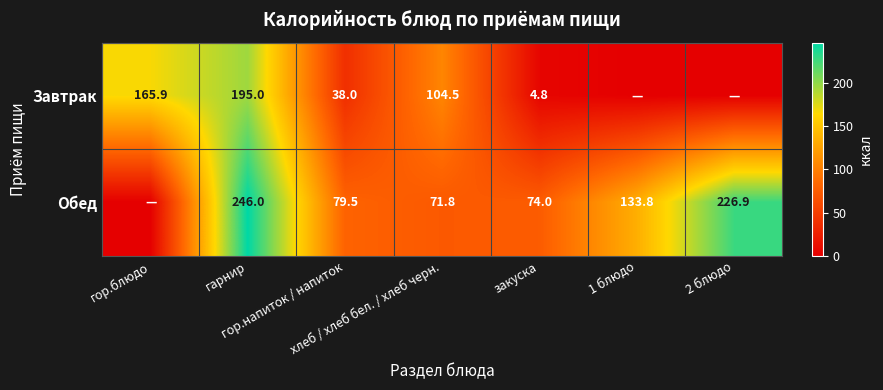

How many values in the Завтрак series exceed 37?

4